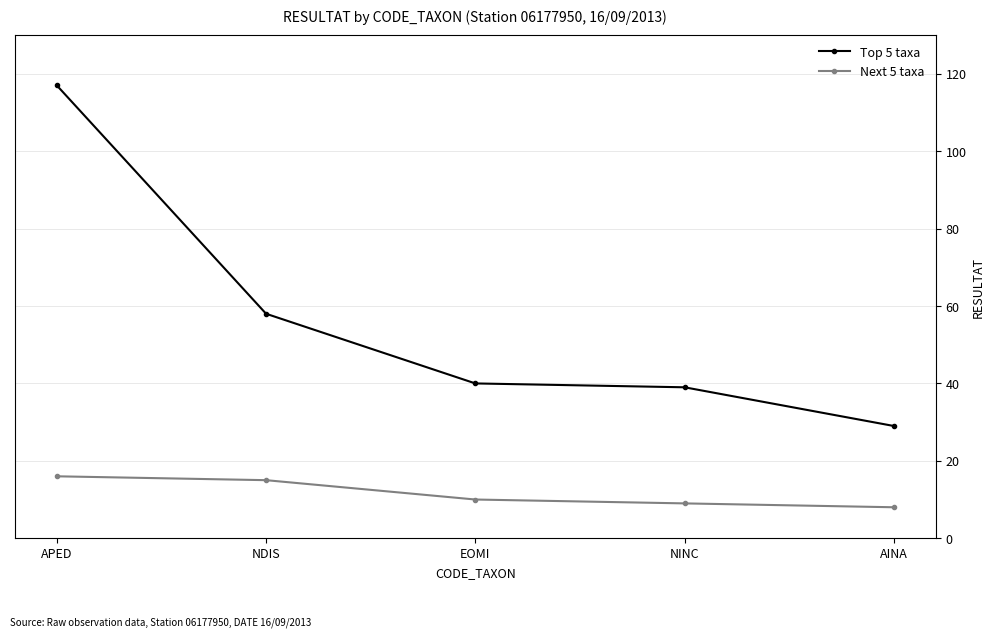

What is the sum of the Top 5 taxa values at NINC and NDIS?

97